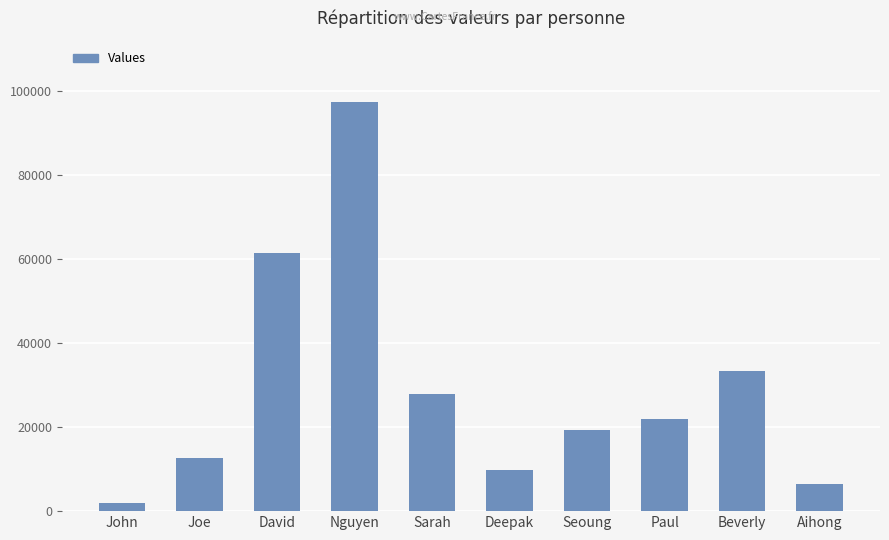

Rank the categories by value from lowest to highest.

John, Aihong, Deepak, Joe, Seoung, Paul, Sarah, Beverly, David, Nguyen